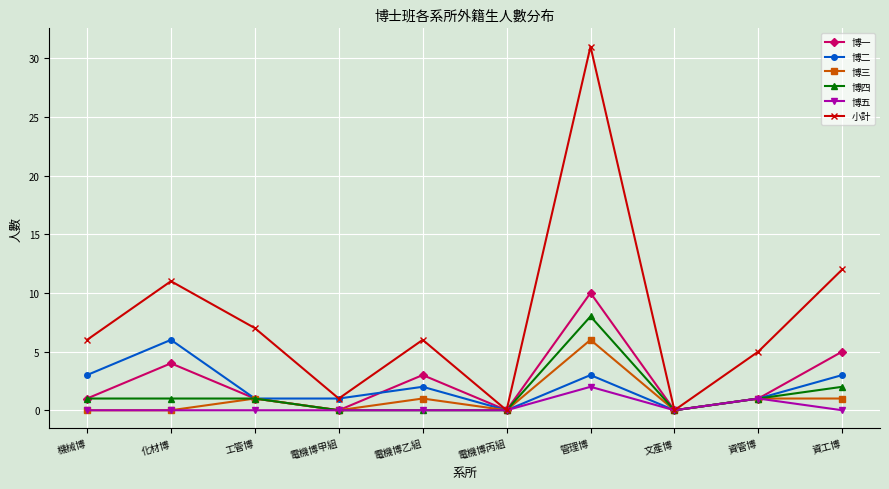

Which series has the widest spread of values?

小計